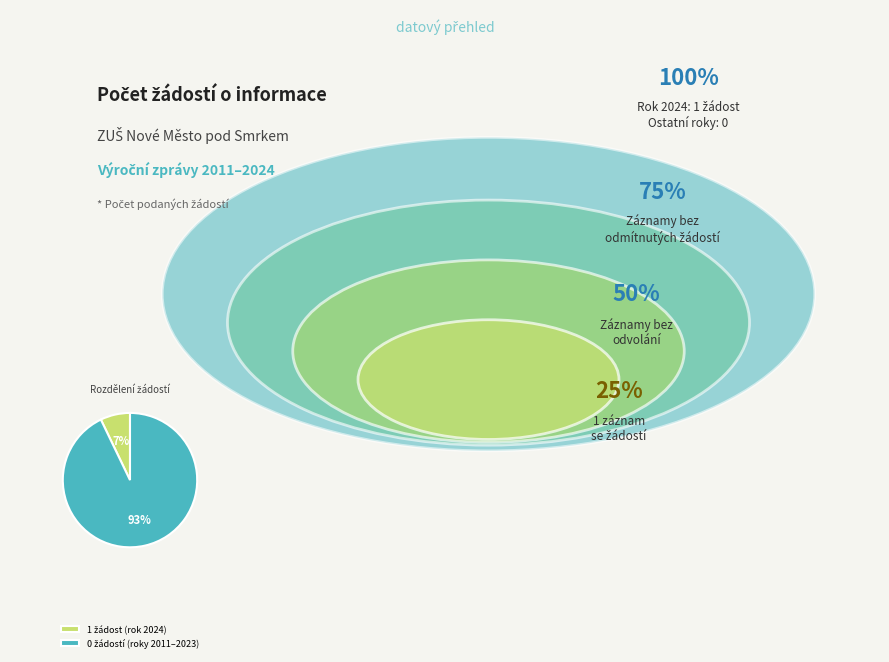

Count the number of slices in the pie.

2